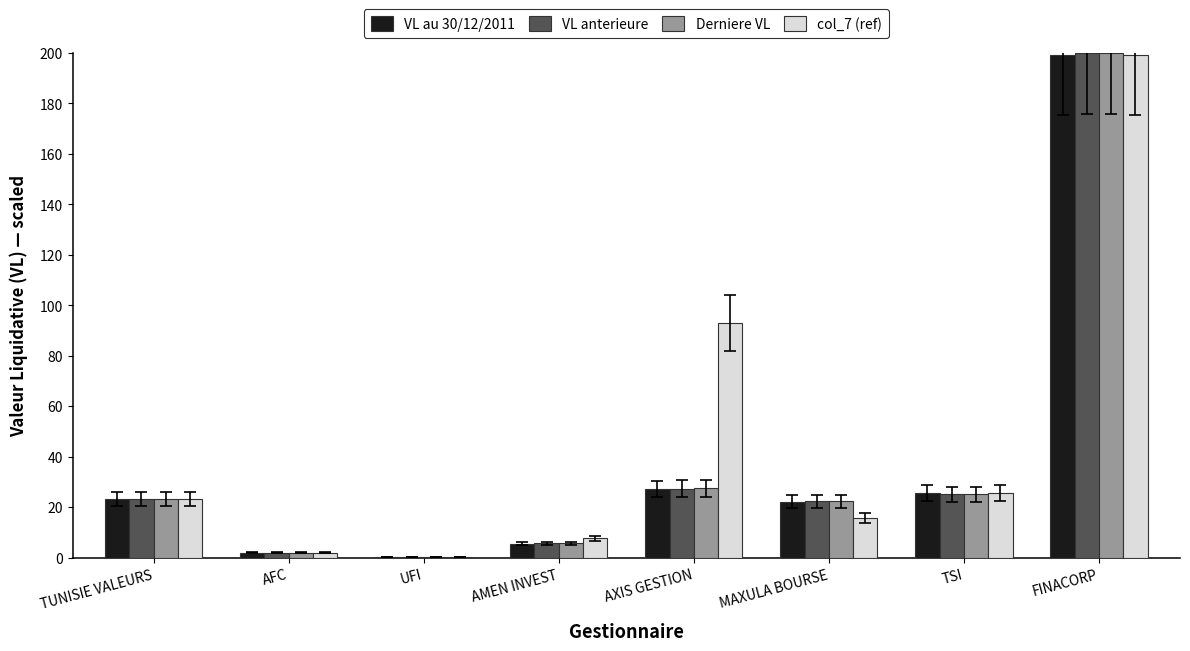

Is it true that col_7 (ref) equals 7.8 at AMEN INVEST?

True